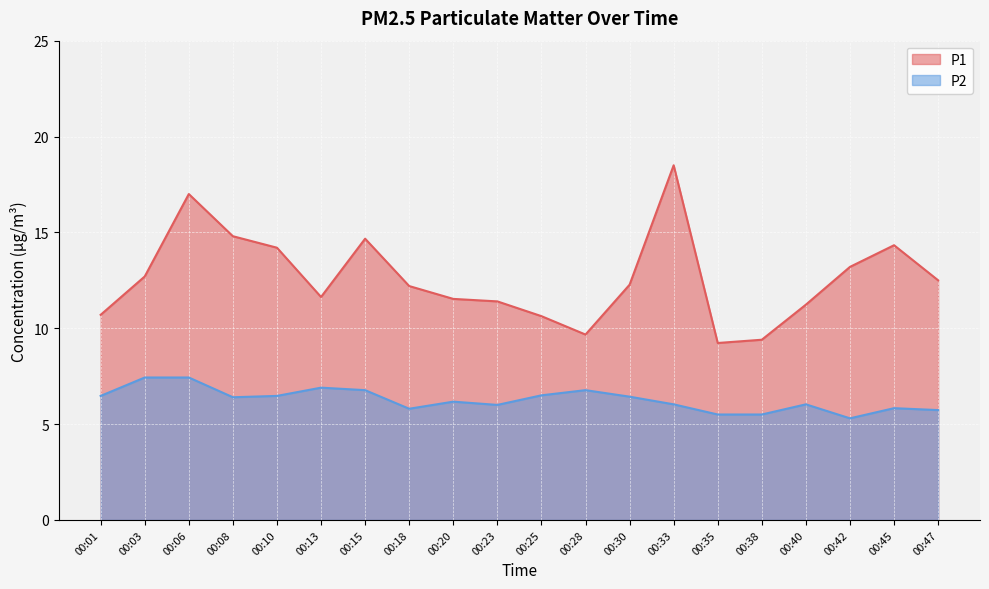

At which label is P2 closest to 6?

00:23